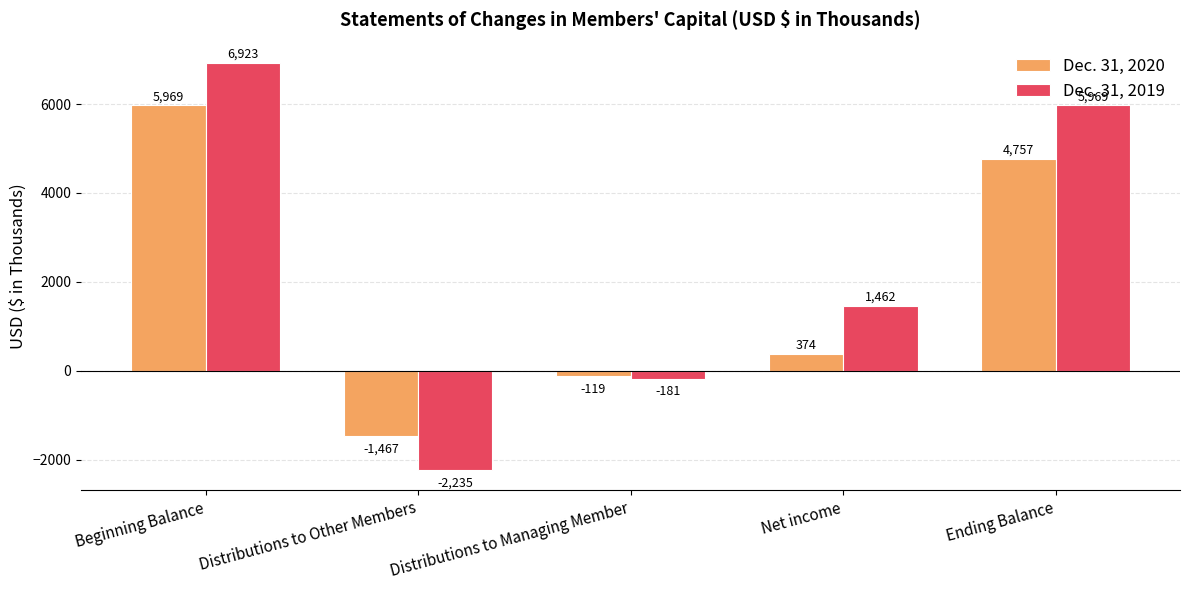

Is it true that Dec. 31, 2019 equals 9204 at Ending Balance?

False